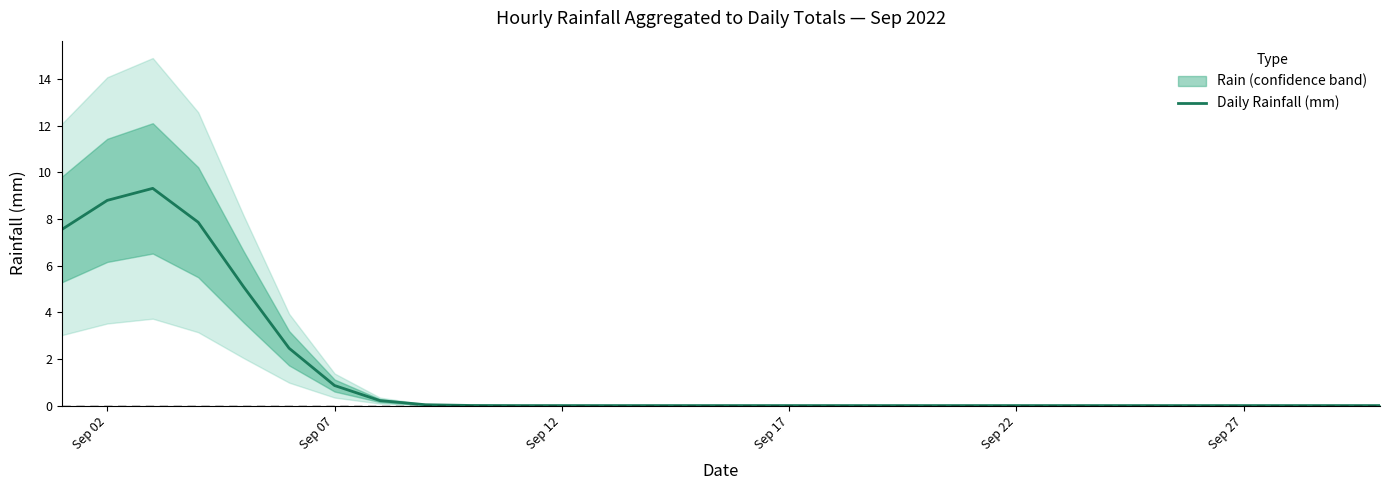

How many data points does each series have?

30